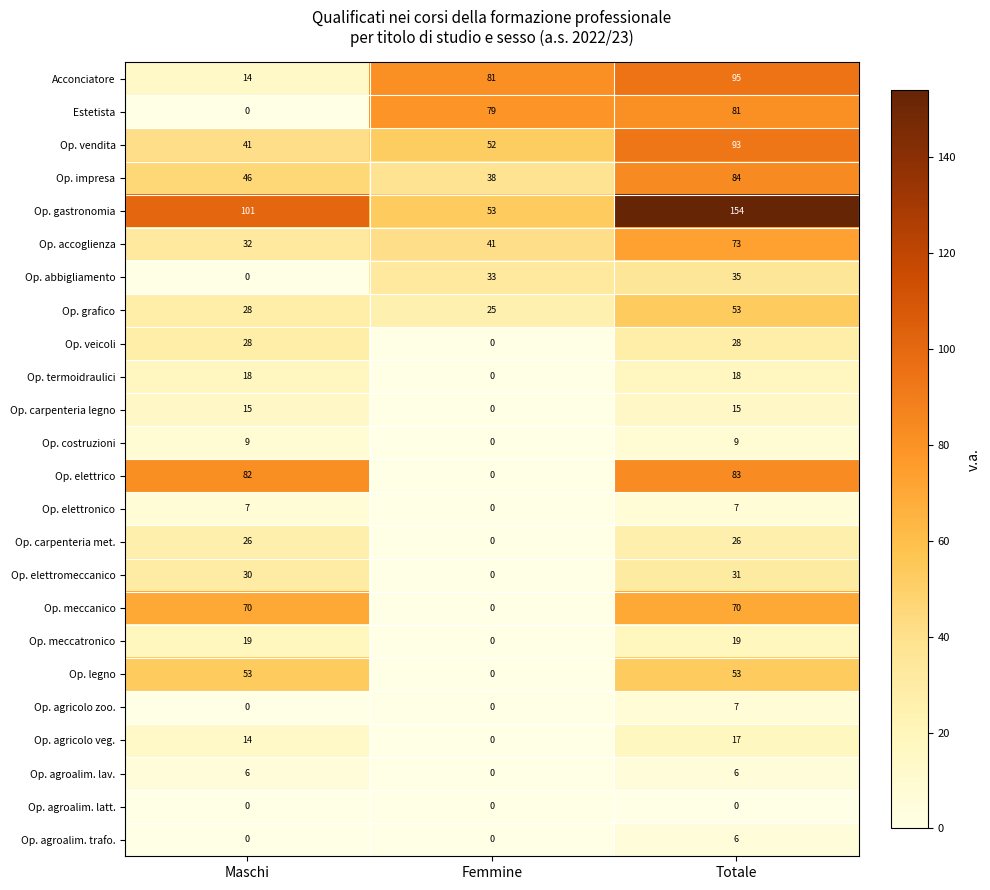

What is the maximum value shown in the chart?

154